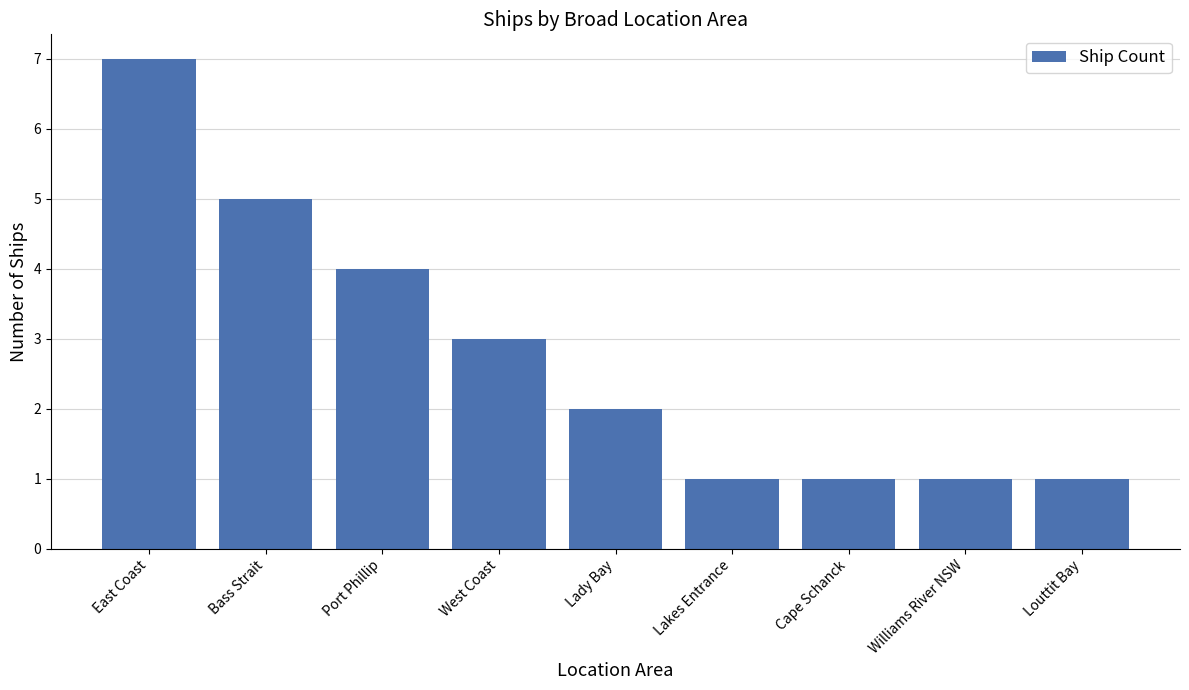

Reading left to right, list all the values displayed in this chart.

7	5	4	3	2	1	1	1	1